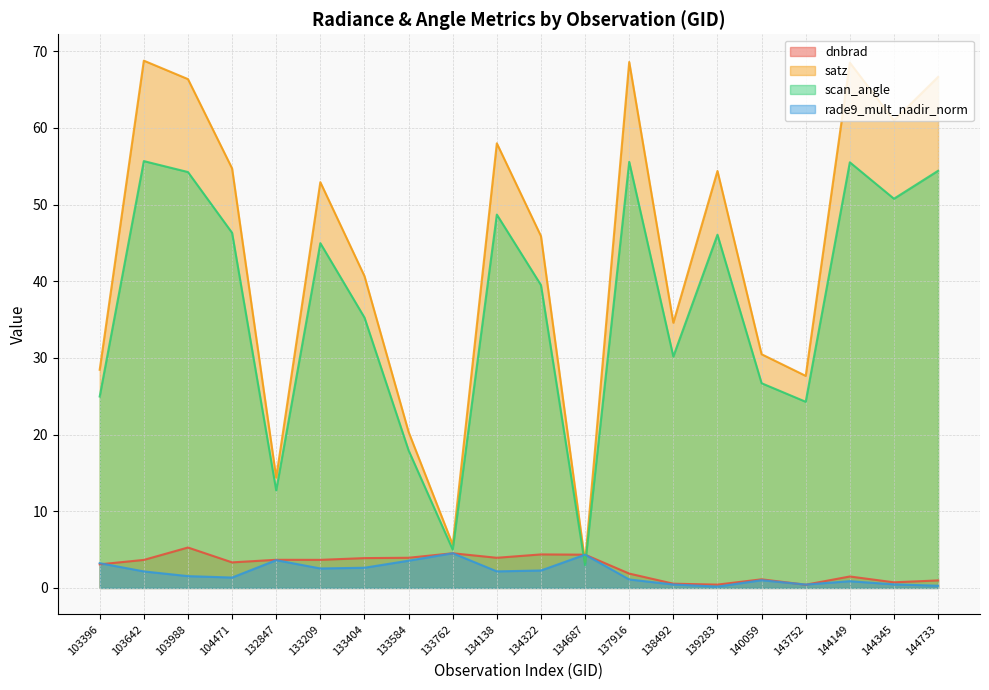

Which series ends up on top after the final intersection of satz and rade9_mult_nadir_norm?

satz